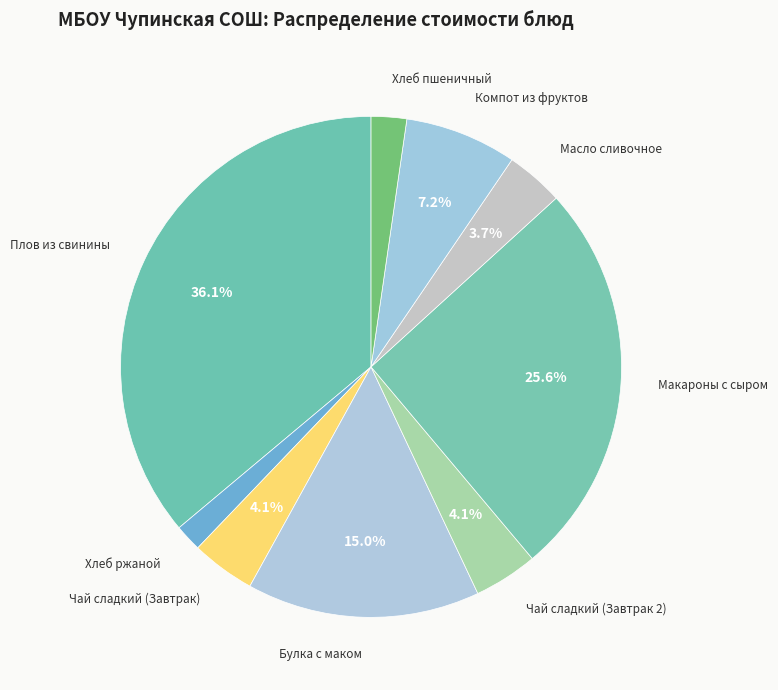

Do Булка с маком and Хлеб ржаной together represent more than half of the pie?

No